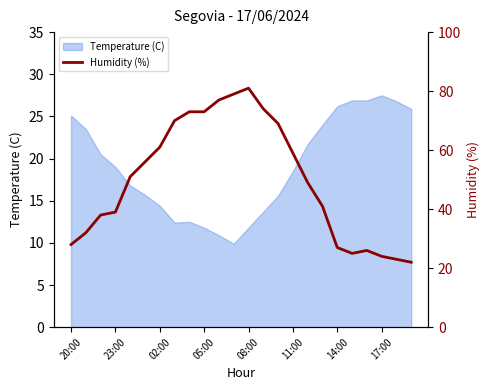

What is the minimum value shown in the chart?

22